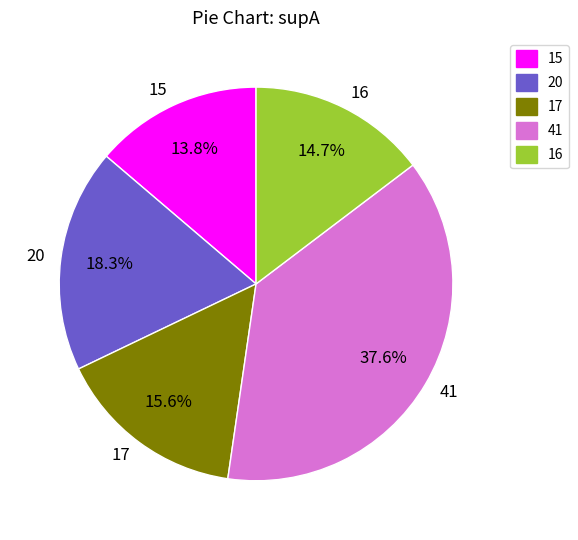

Is the sum of 20 and 17 greater than half?

No